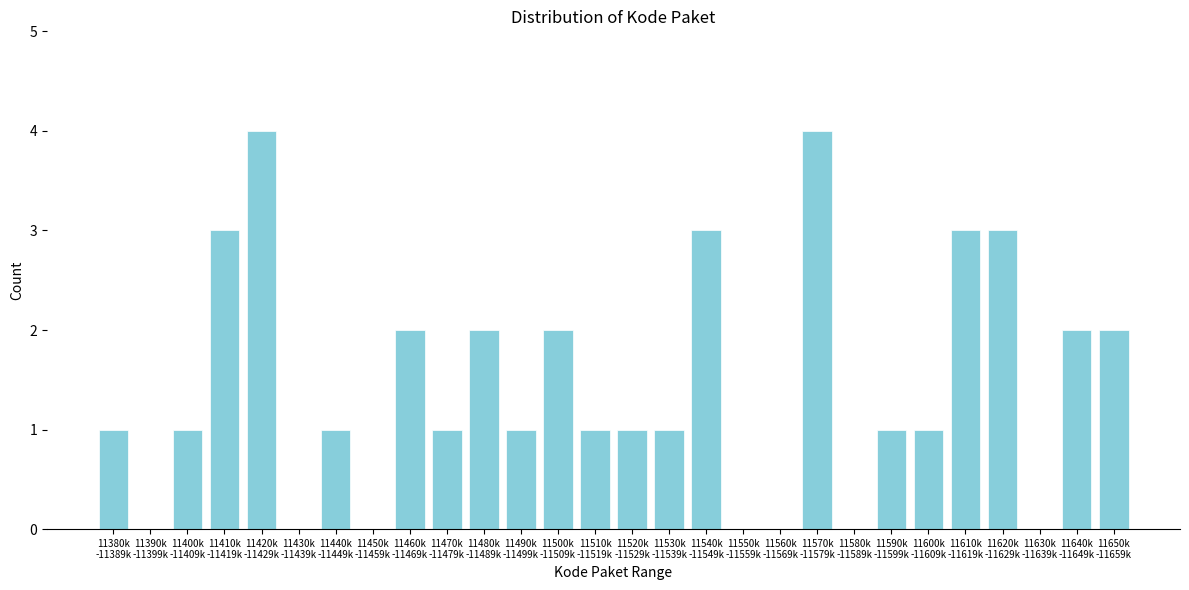

What is the greatest value displayed?

4